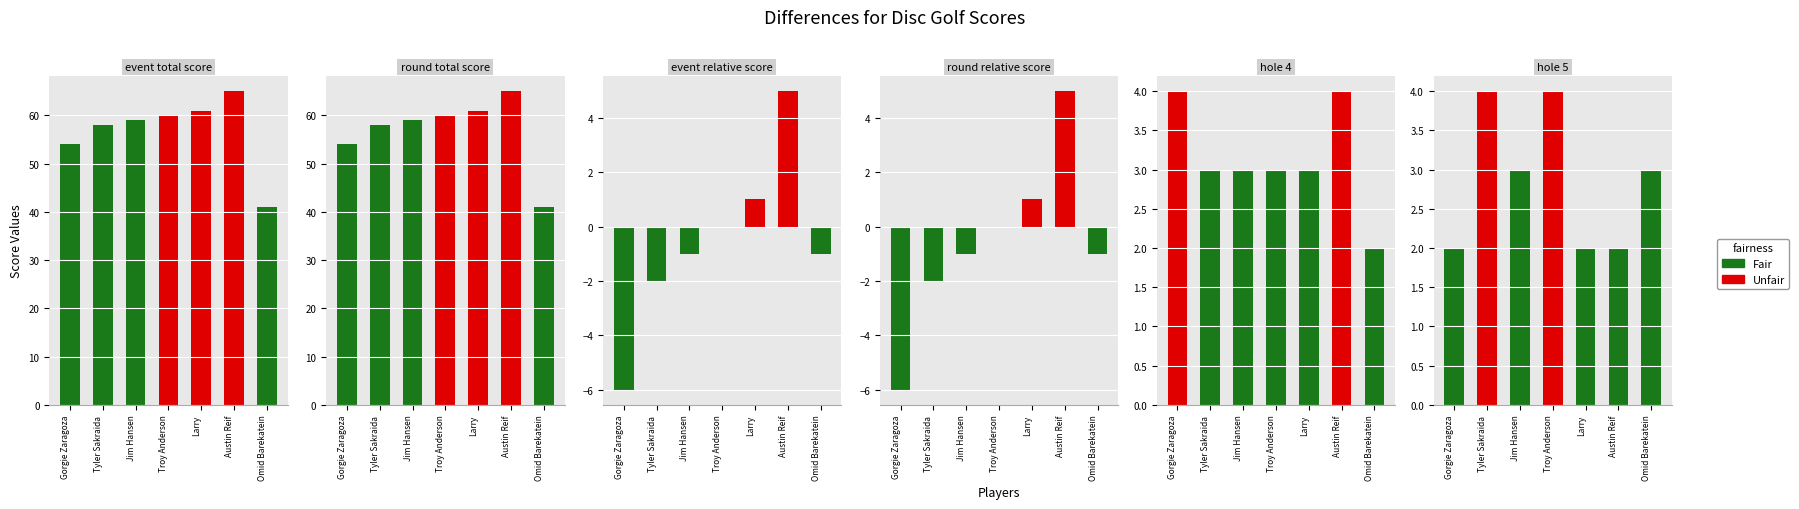

What is the minimum value for round_relative_score?

-6